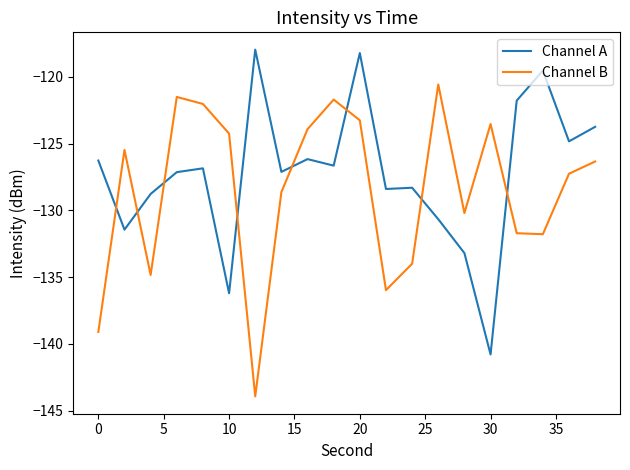

True or false: Channel A has more than 0 points higher than both neighbors.

True